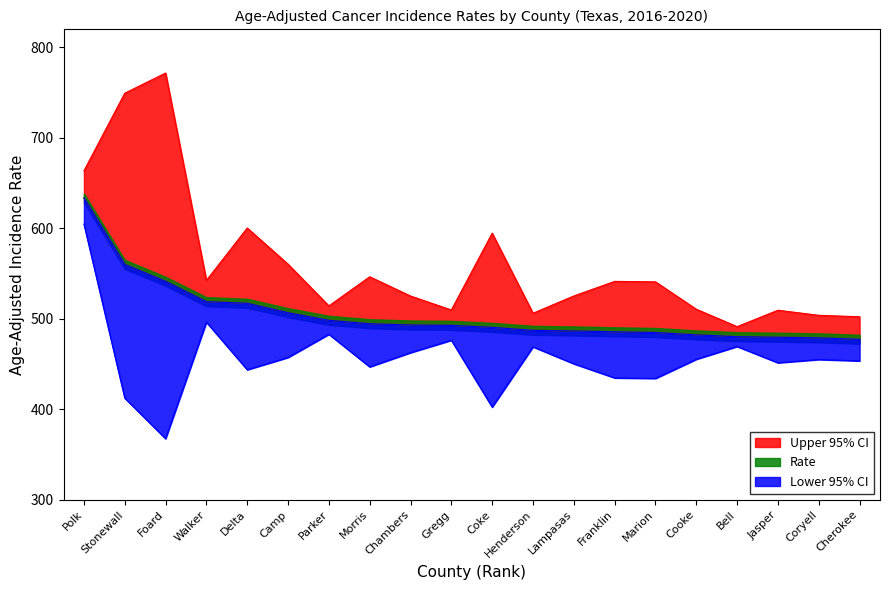

How many data points in Rate are above 492?

10